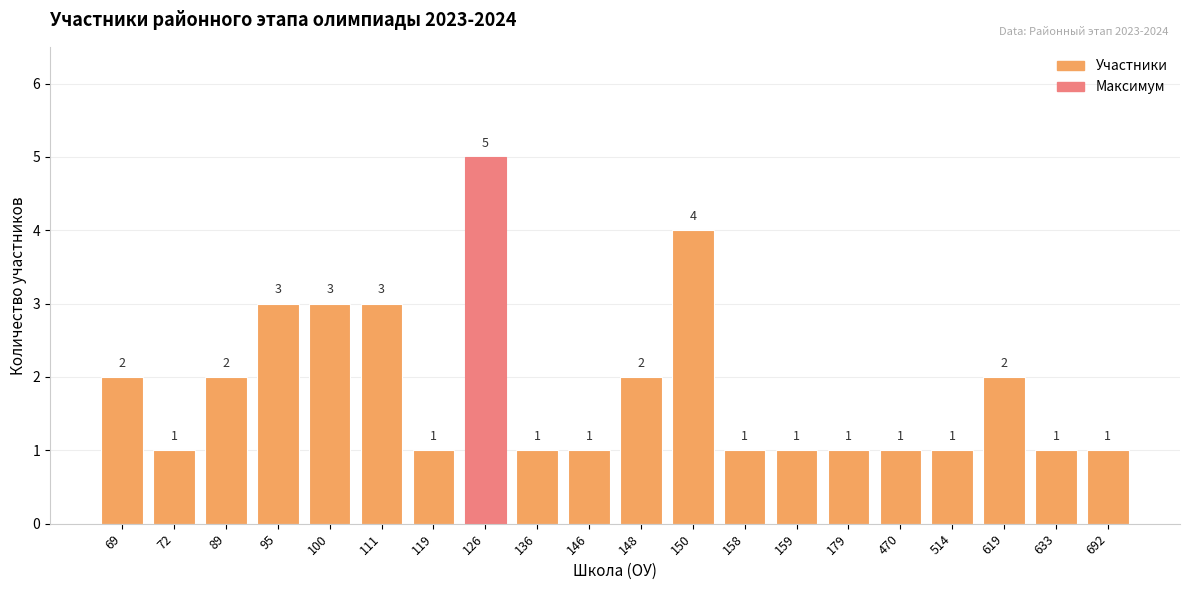

Does the chart contain any negative values?

No